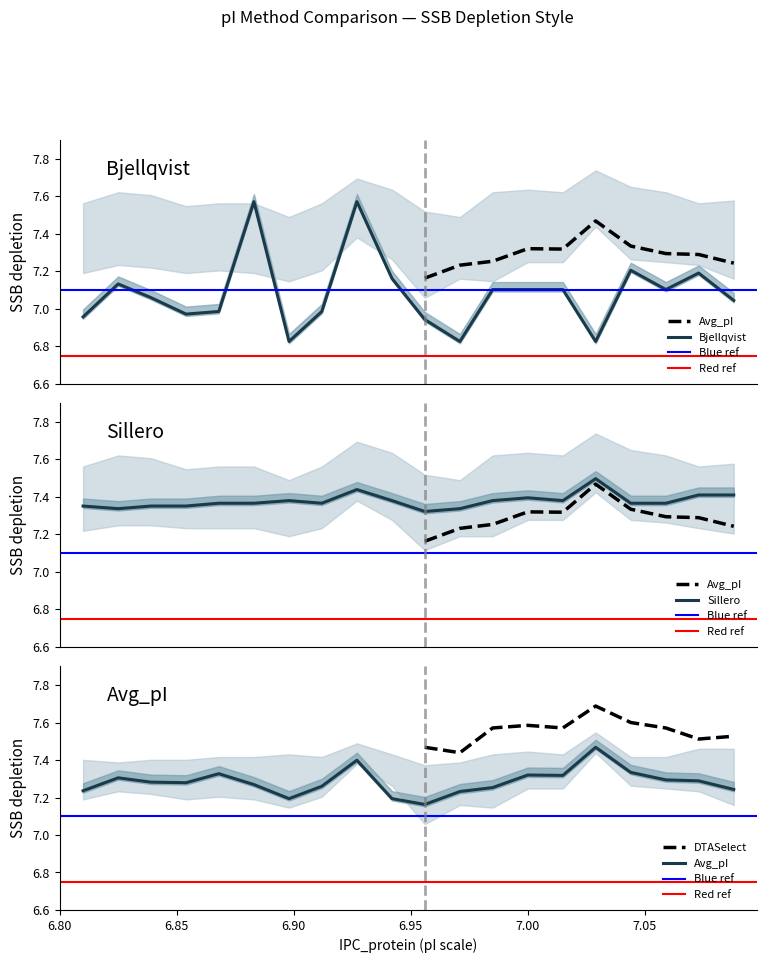

Rank the series by their maximum value, from highest to lowest.

Bjellqvist, Sillero, Avg_pI